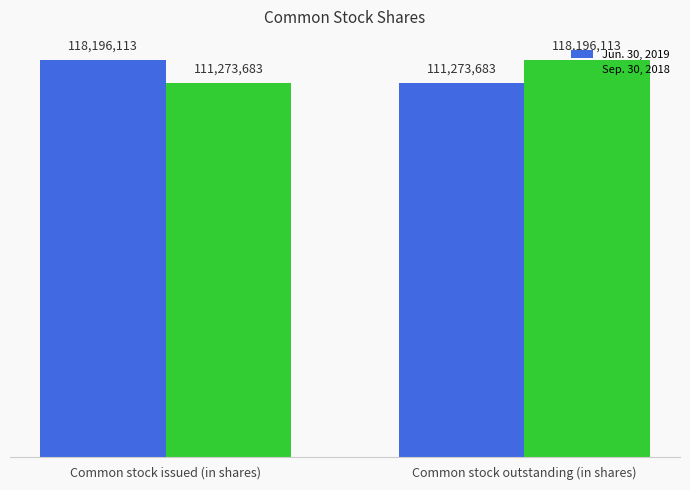

What is the label of the 2nd bar from the left?

Common stock outstanding (in shares)